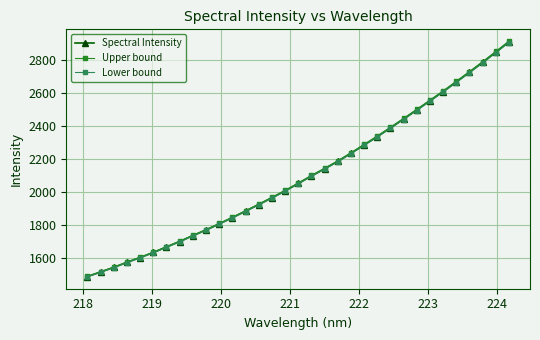

Which series has the widest spread of values?

Upper bound